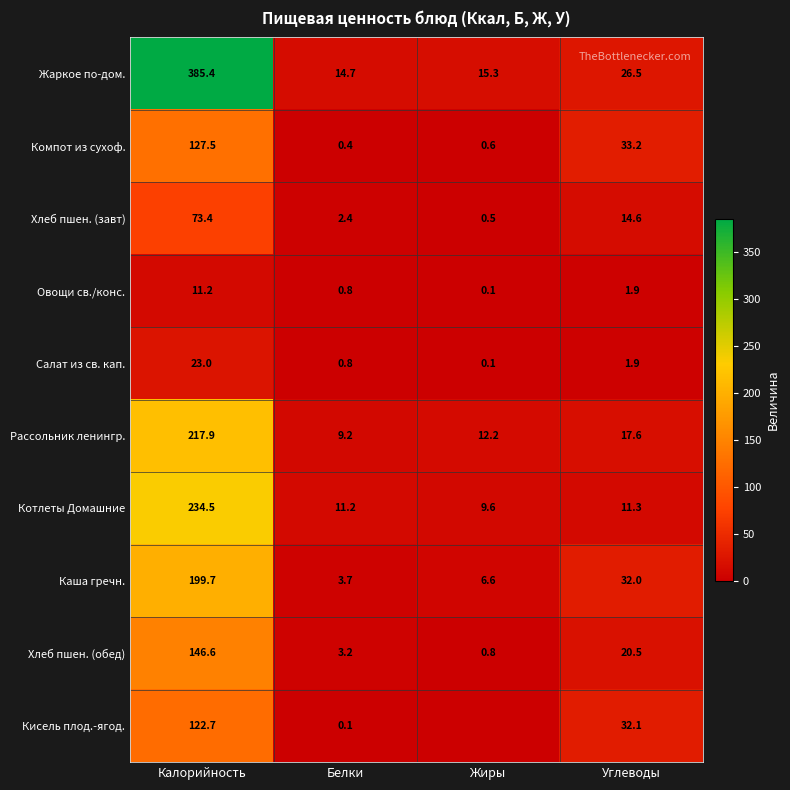

What is the sum of the Жаркое по-дом. values at Белки and Углеводы?

41.2